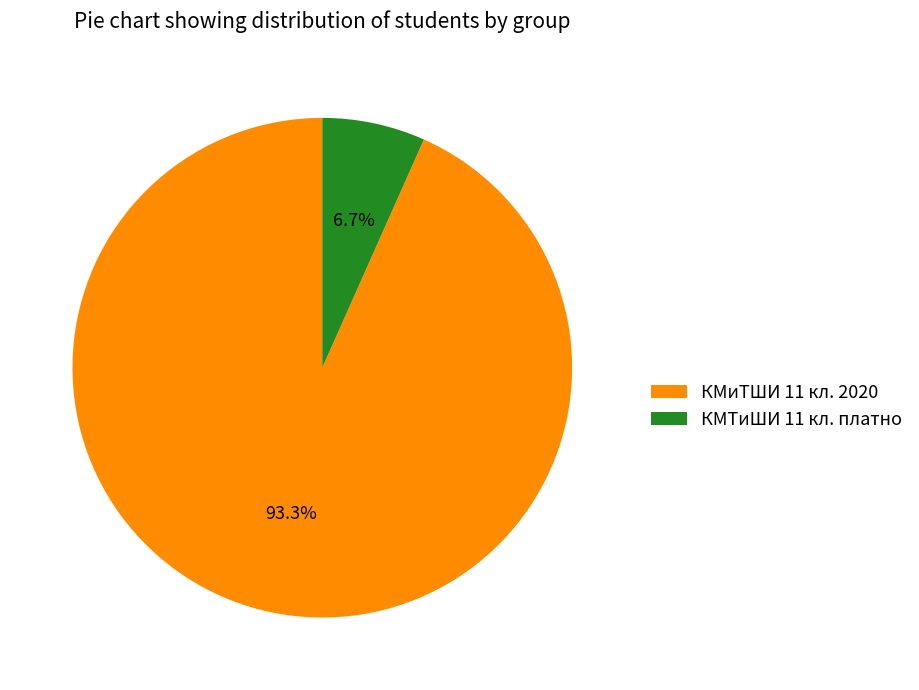

Is КМиТШИ 11 кл. 2020 the majority of the pie?

Yes